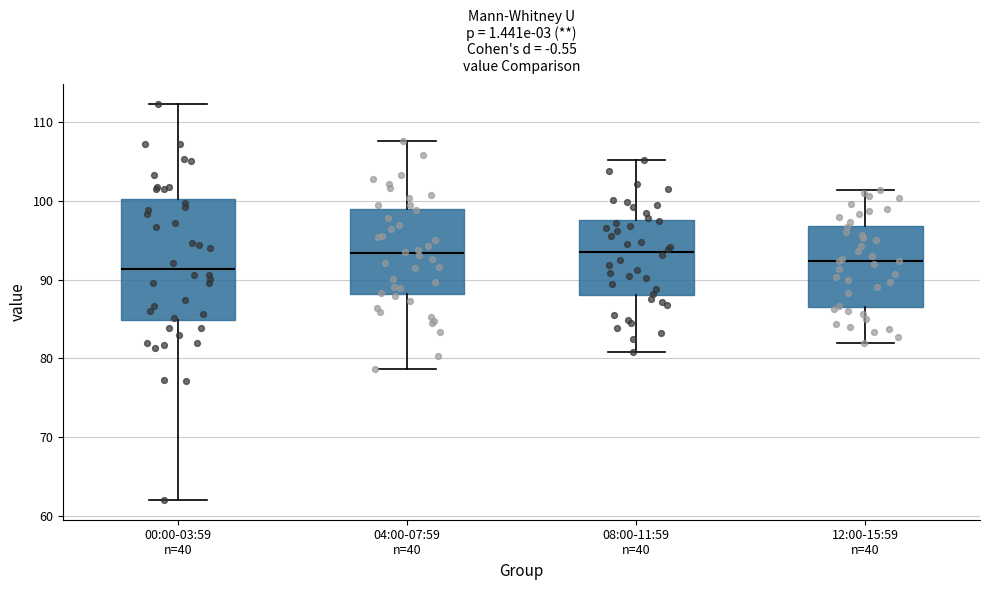

Comparing the boxes themselves (not the whiskers), which one is the tallest?

00:00-03:59 n=40